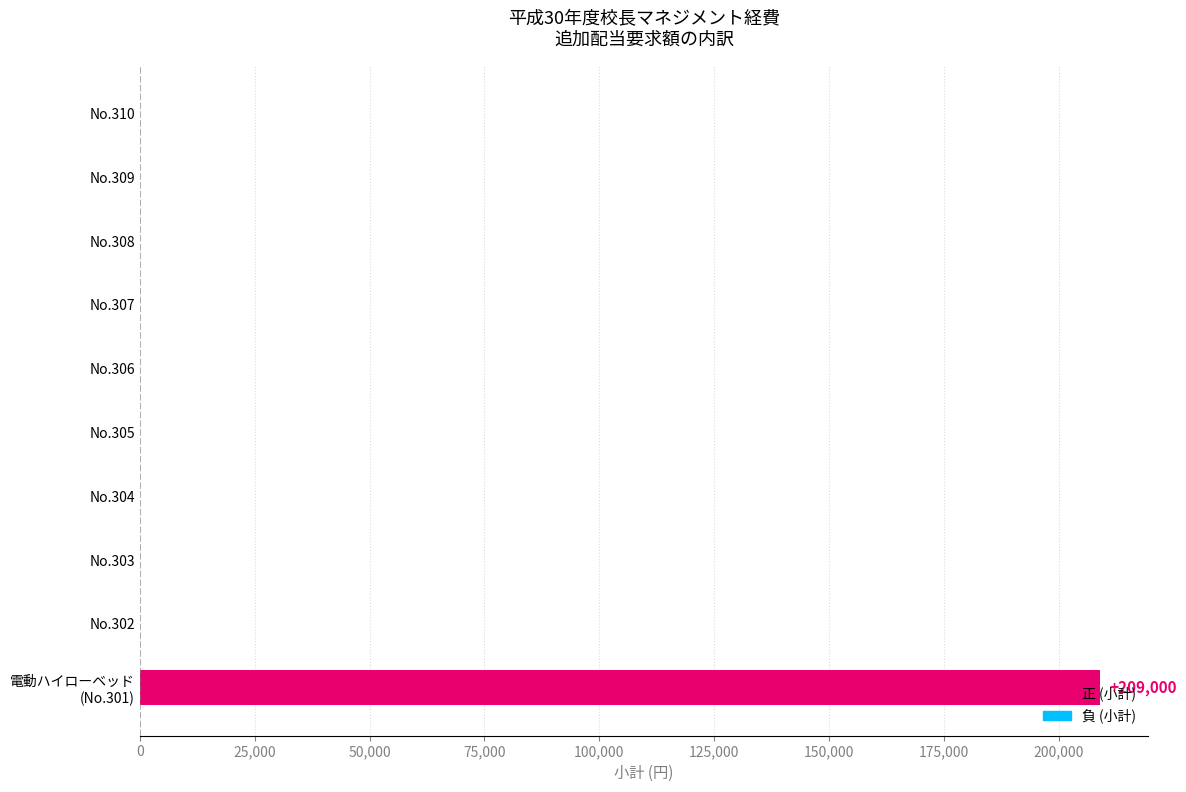

Does the chart contain stacked bars?

No